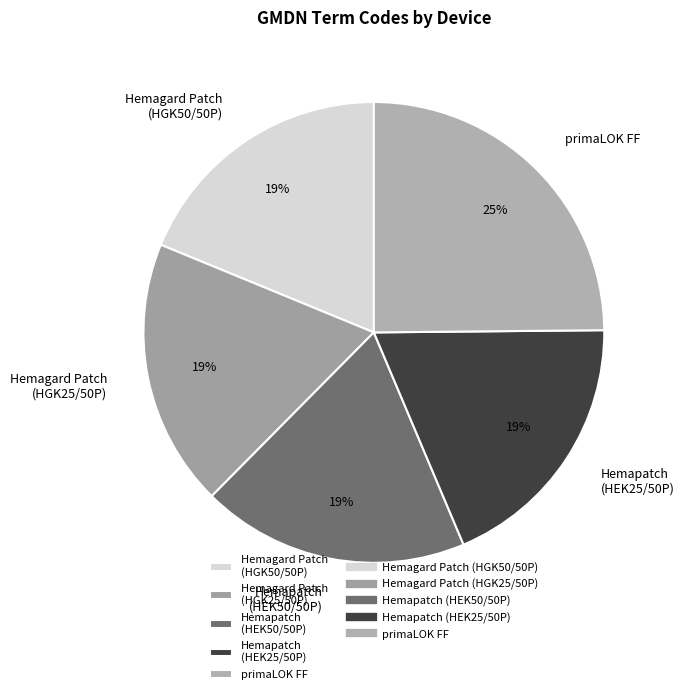

True or false: Hemapatch (HEK25/50P) accounts for 19% of the total.

True